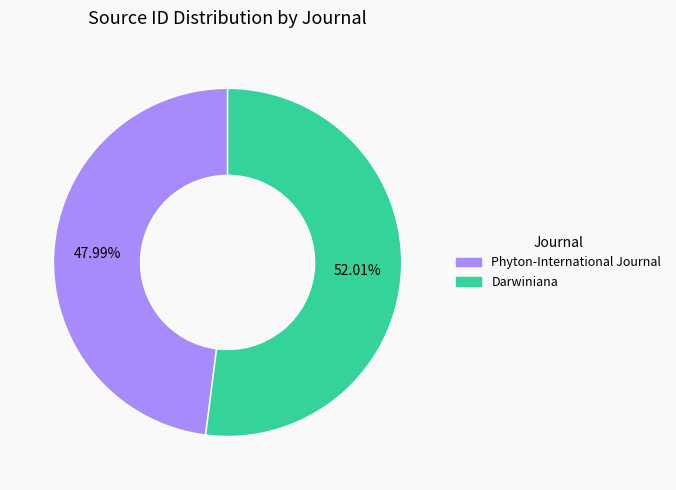

Rank the categories by value from lowest to highest.

Phyton-International Journal, Darwiniana